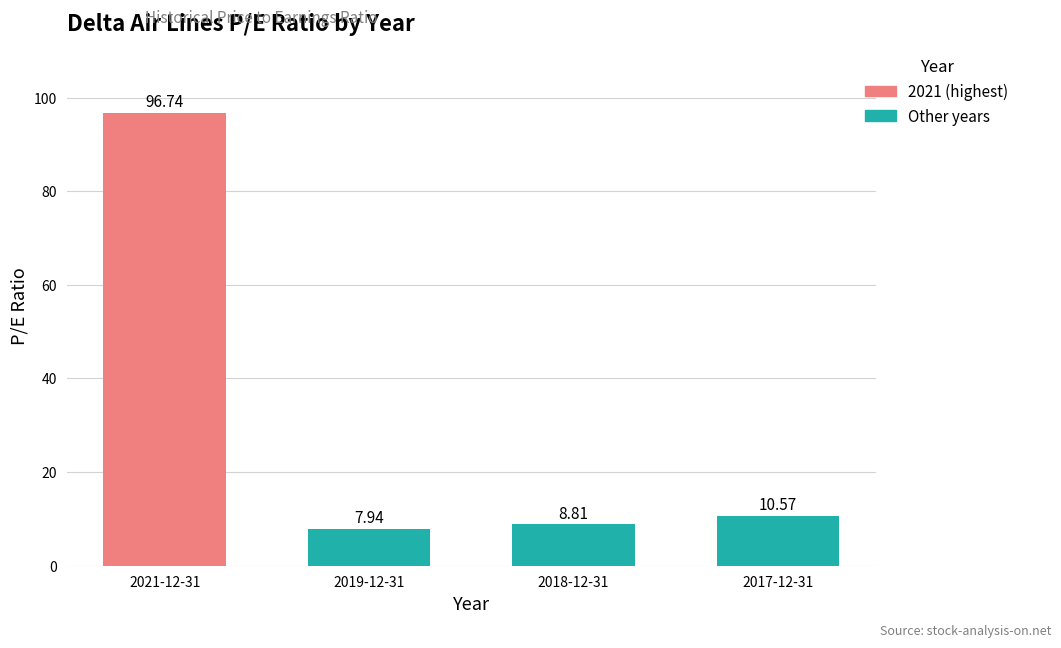

Which has a higher value, 2019-12-31 or 2017-12-31?

2017-12-31